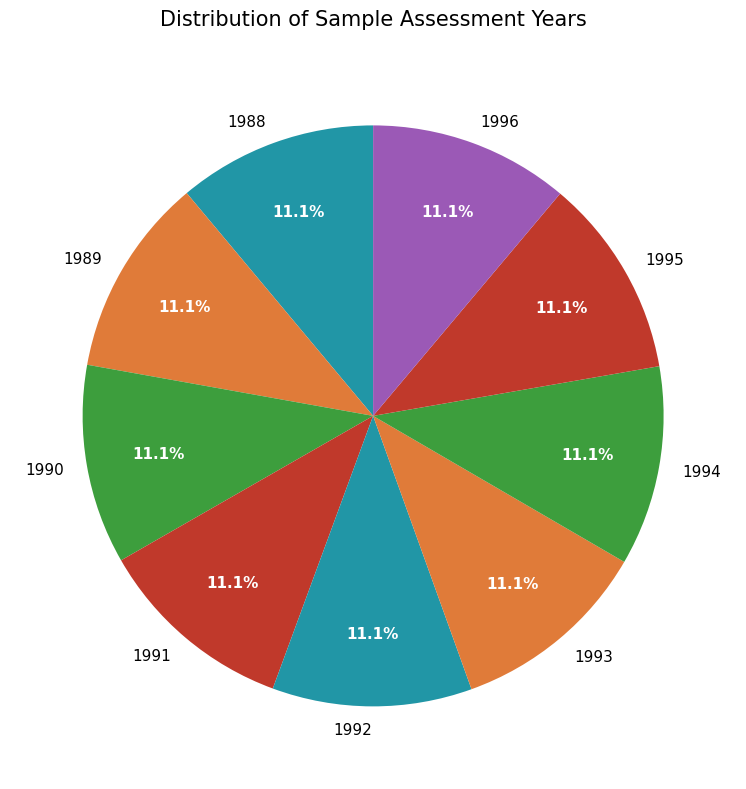

What is the ratio of the value at 1991 to the value at 1995?

1.0